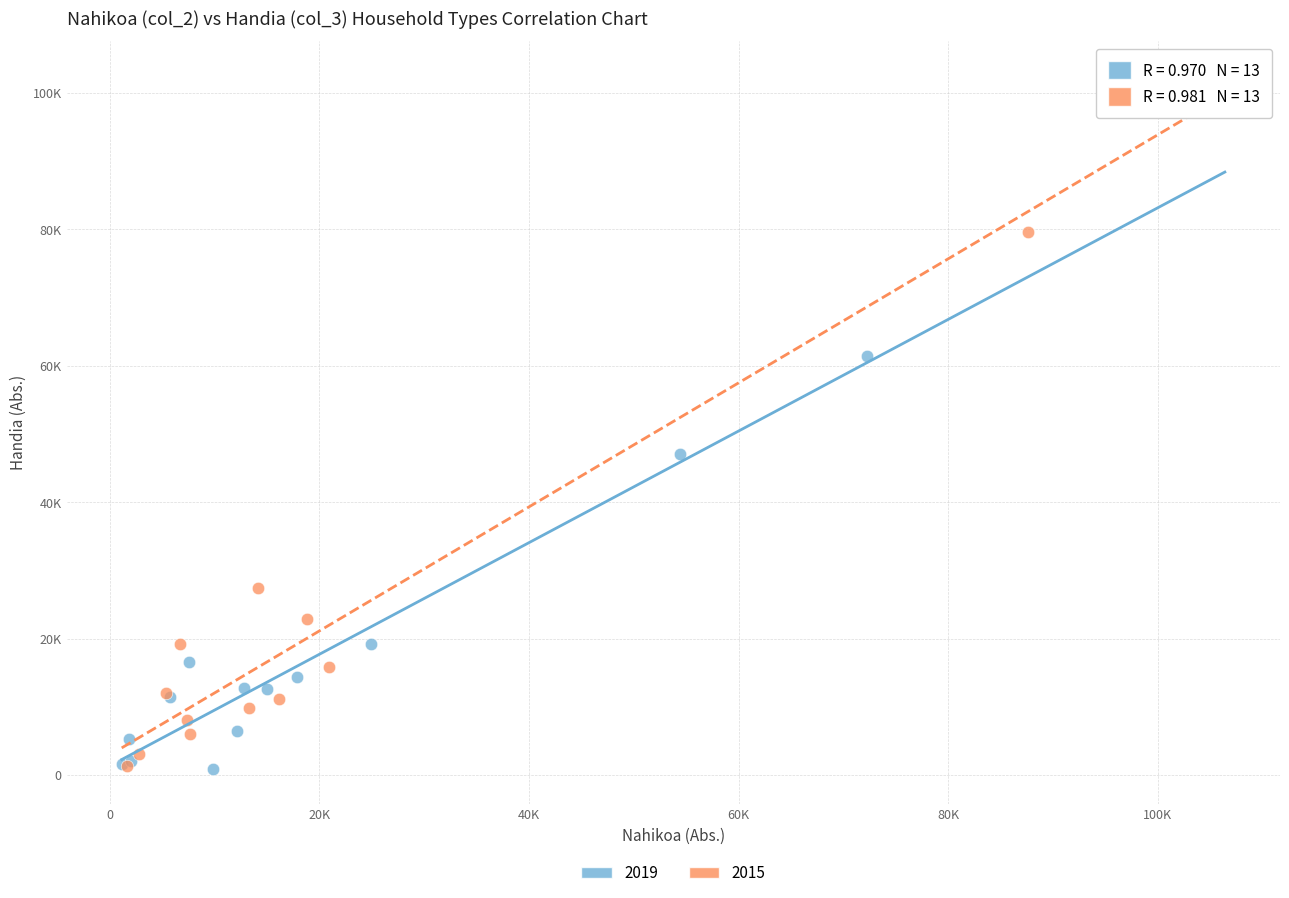

What are all the series names shown in the legend?

2019, 2015